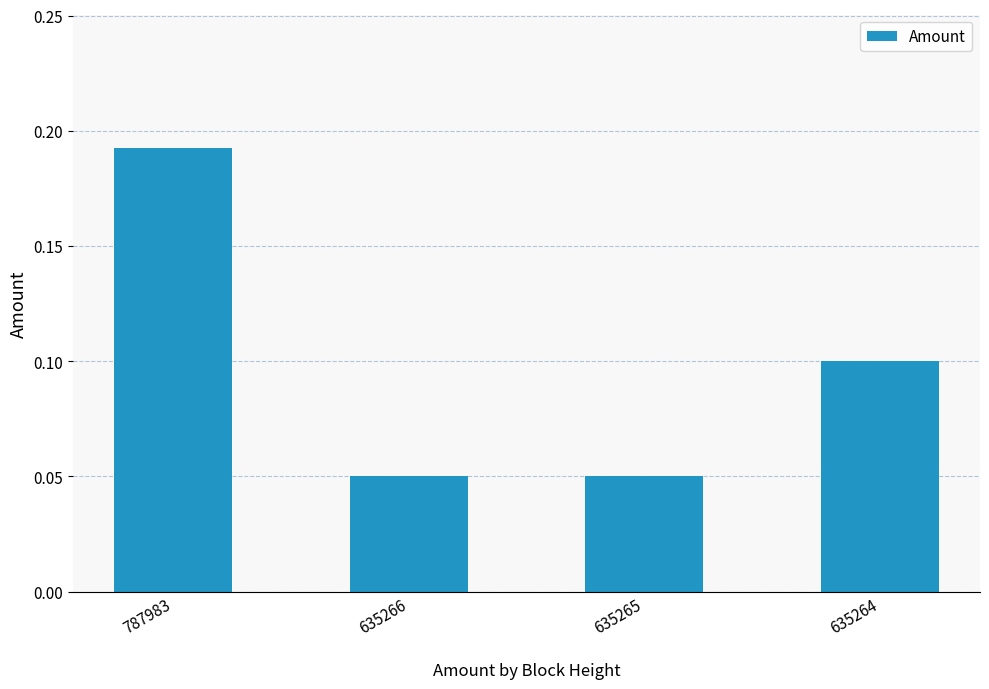

Which category has the highest value across all series?

787983